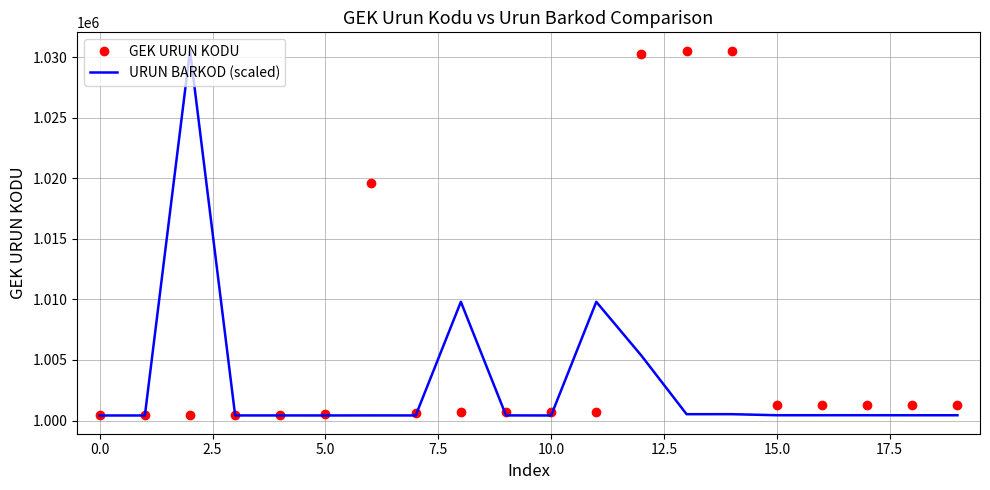

What is the average value of the GEK URUN KODU series?

1006186.5